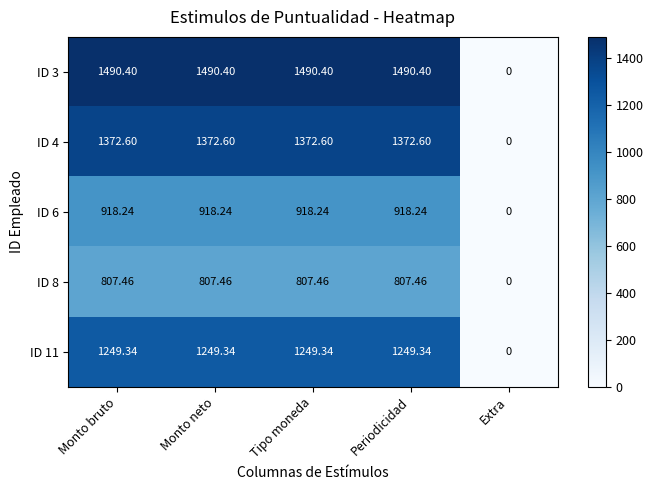

List the series in order of their peak value, lowest first.

ID 8, ID 6, ID 11, ID 4, ID 3